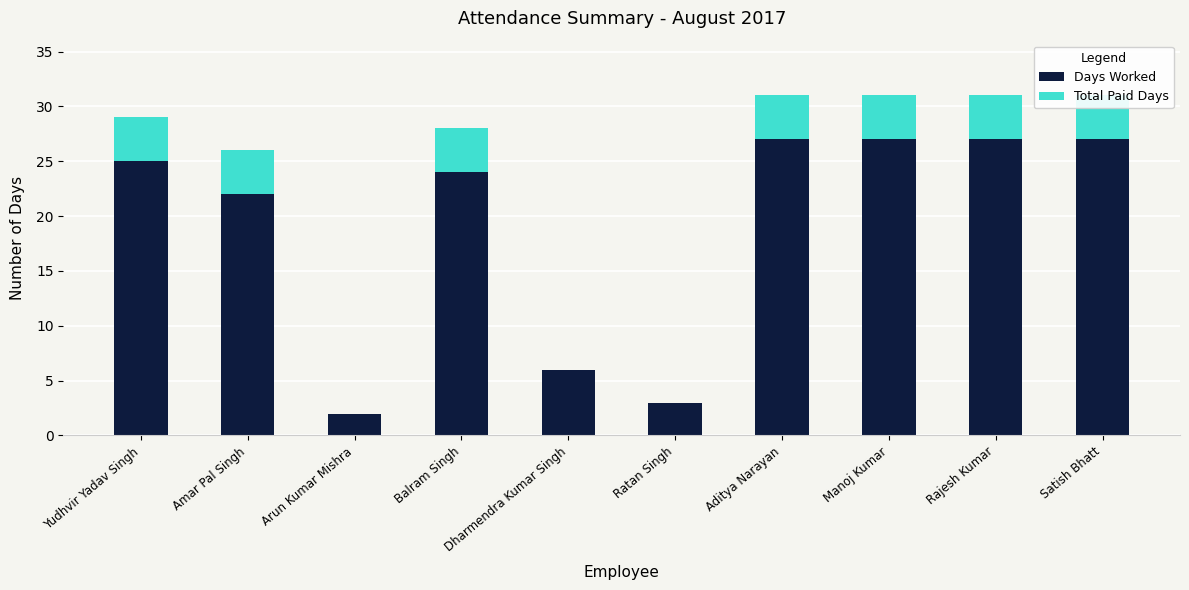

Reading left to right, transcribe all the data shown in this chart.

Days Worked: 25	22	2	24	6	3	27	27	27	27
Total Paid Days: 4	4	0	4	0	0	4	4	4	4